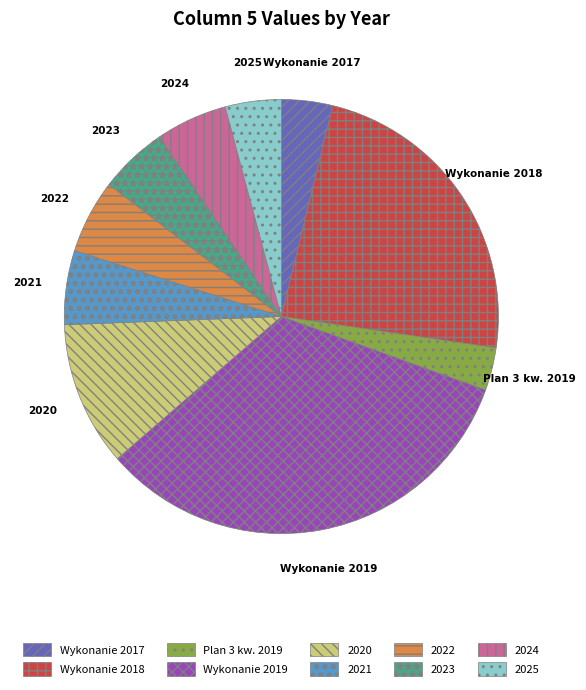

Combined, do 2020 and 2021 account for over 50%?

No